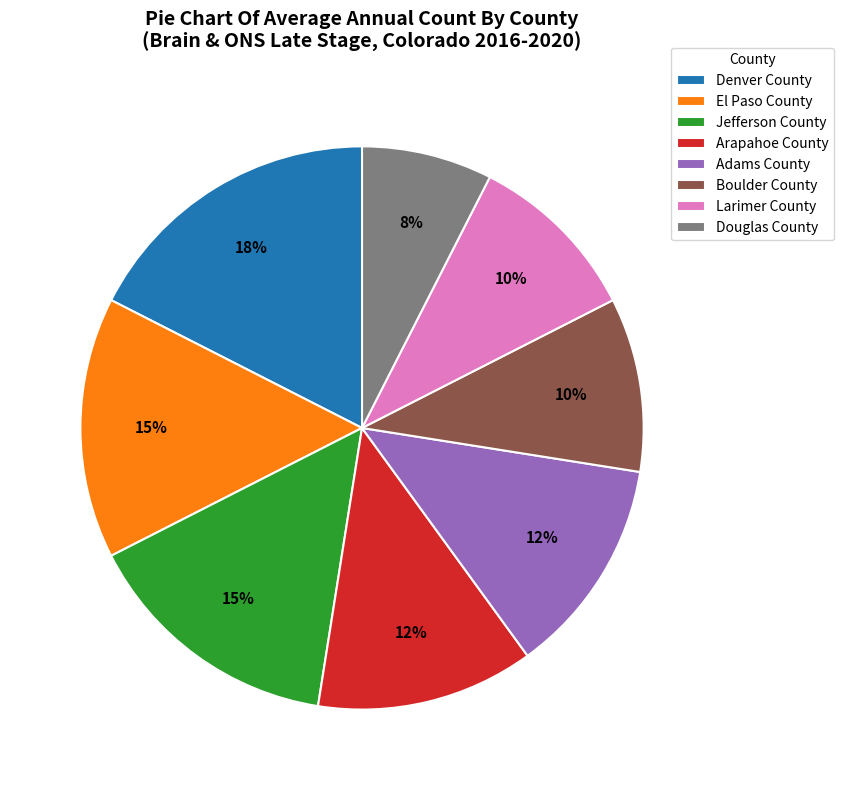

What percentage is the Boulder County slice, to the nearest percent?

10%